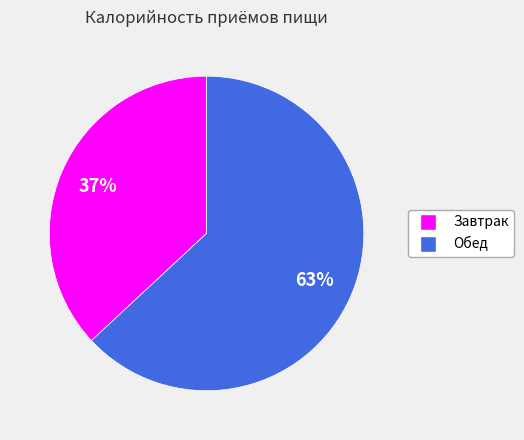

Do Обед and Завтрак together represent more than half of the pie?

Yes